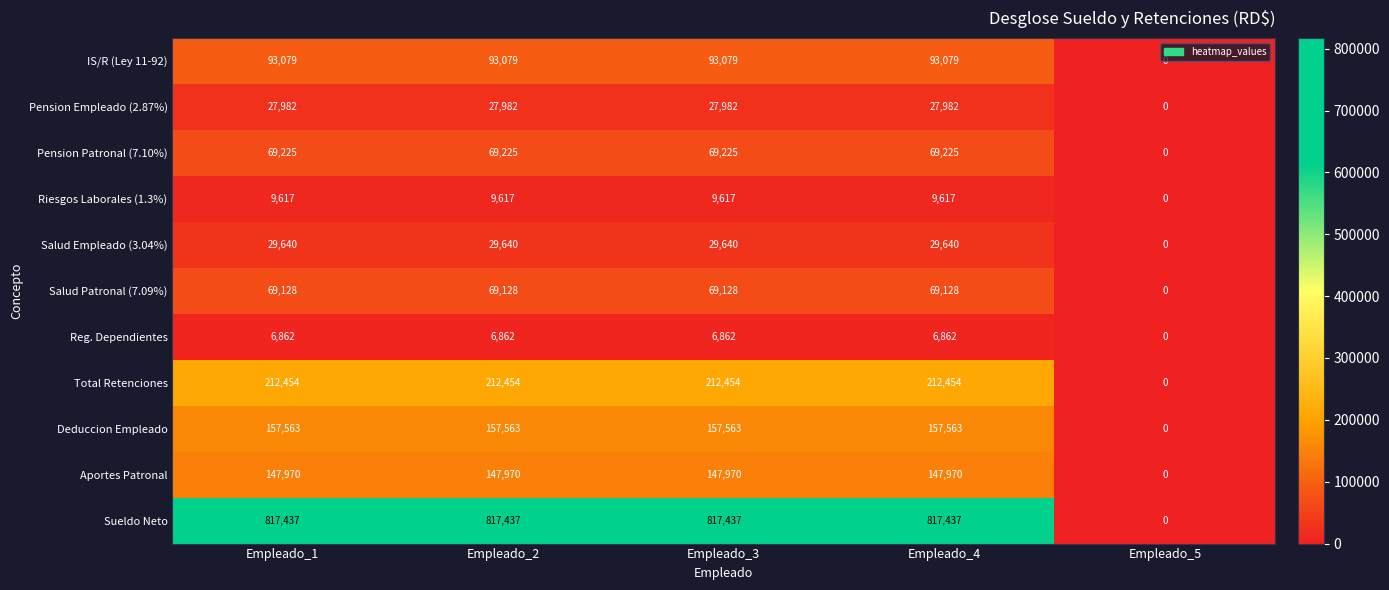

Read the Riesgos Laborales (1.3%) value at Empleado_3, to the nearest 10.

9620